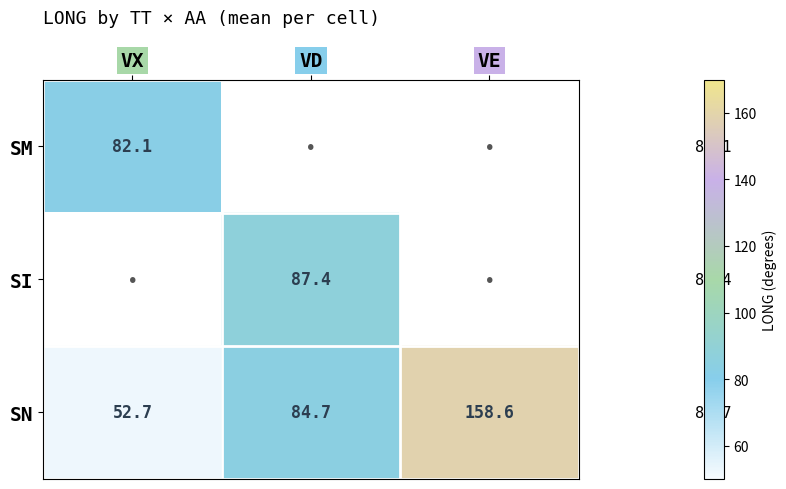

At which label is SN closest to 105?

VD